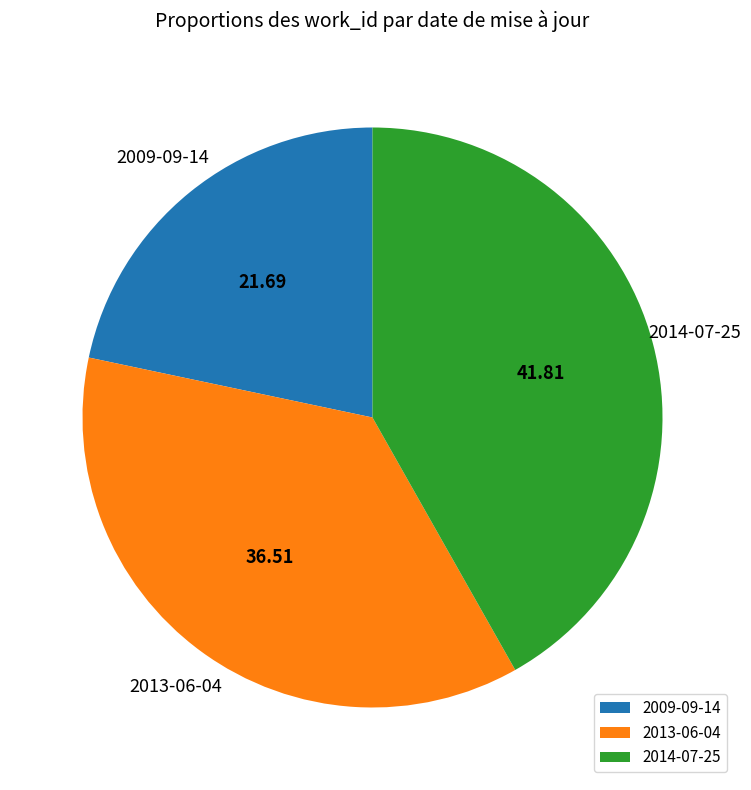

What is the ratio of the value at 2014-07-25 to the value at 2013-06-04?

1.1